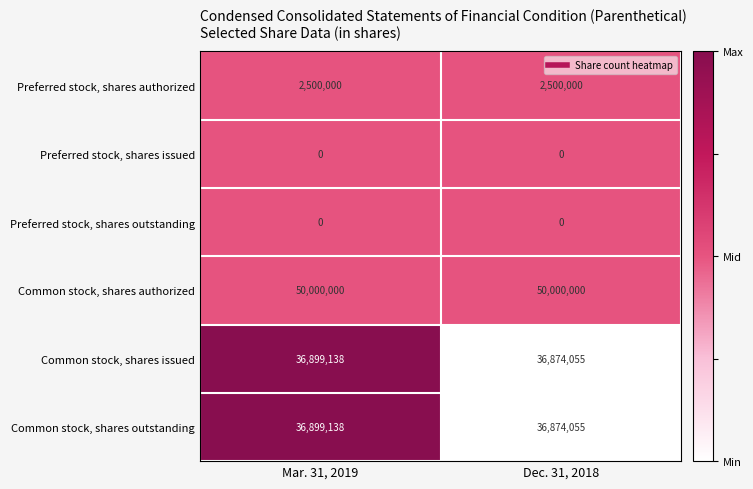

What is the spread (max minus min) of values at Mar. 31, 2019?

50000000